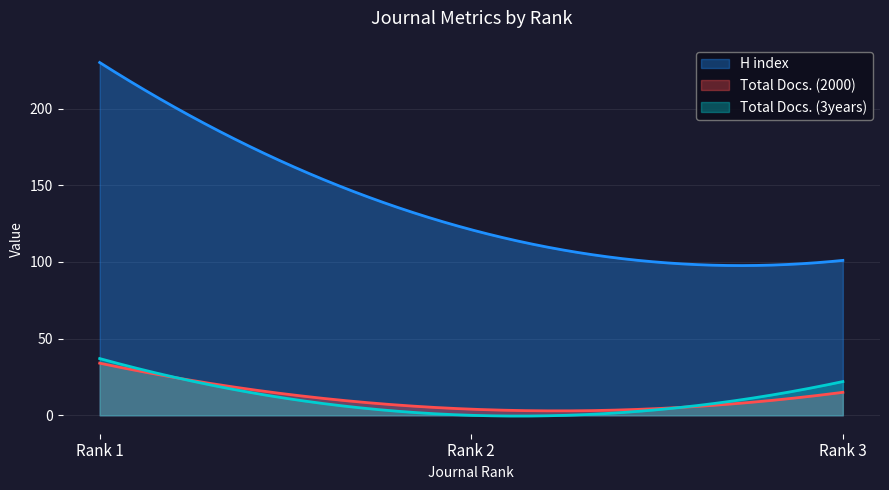

Reading left to right, what are all the values shown in this chart?

H index: Rank 1=230	Rank 2=121	Rank 3=101
Total Docs. (2000): Rank 1=34	Rank 2=4	Rank 3=15
Total Docs. (3years): Rank 1=37	Rank 2=0	Rank 3=22